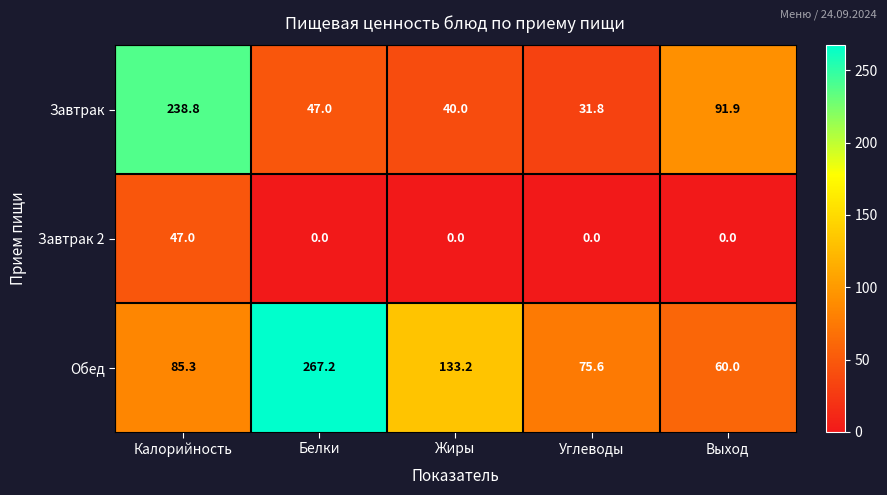

How many data points in Завтрак 2 are above 0?

1